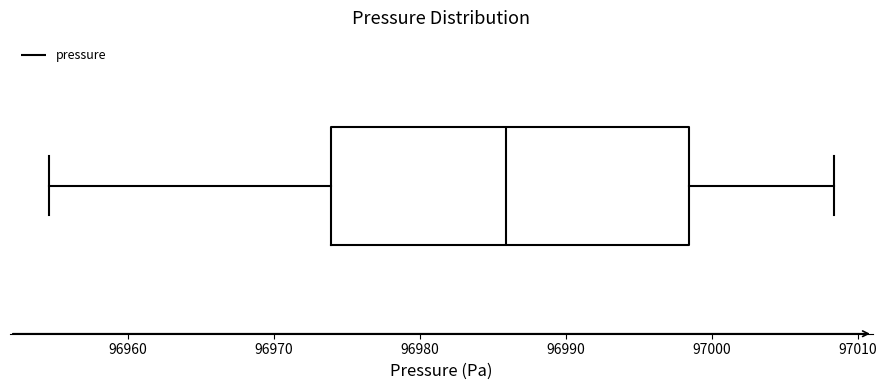

Transcribe this box plot: give where the median line is, the range the box spans, and where the two whiskers end, as read against the x-axis. The values are not printed on the chart, so give them approximately, as read against the axis.

median 96986, box 96974 to 96998, whiskers 96955 to 97008